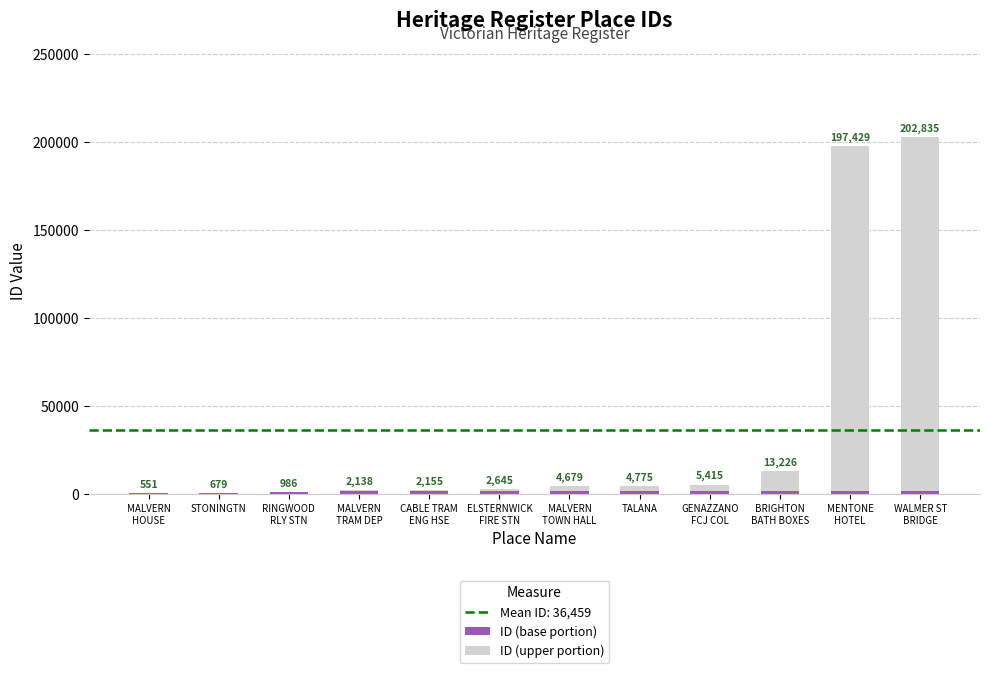

Are the bars grouped side by side (vs. stacked)?

No